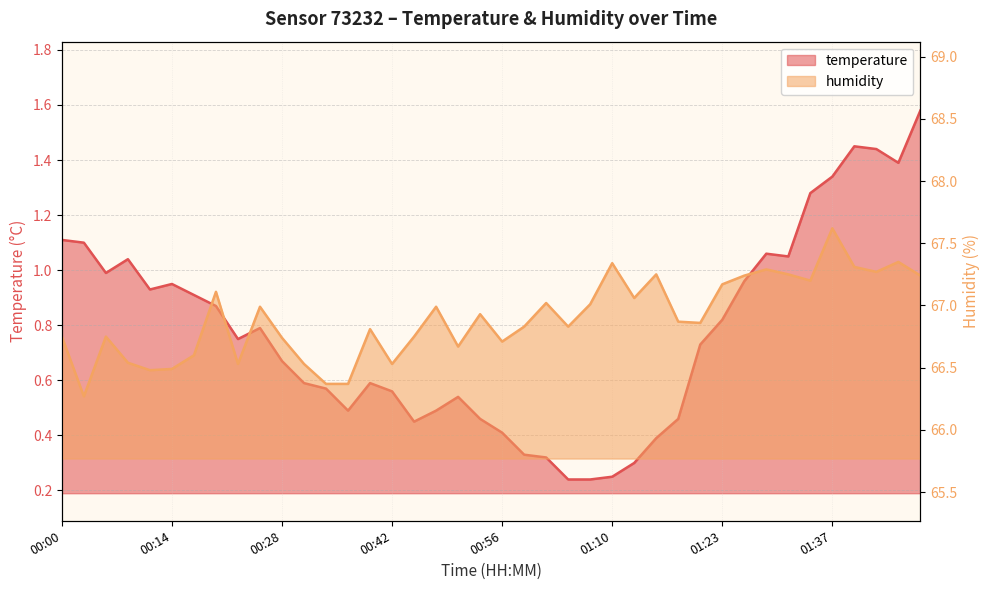

Between 01:26 and 01:46, which series saw the biggest shift?

temperature